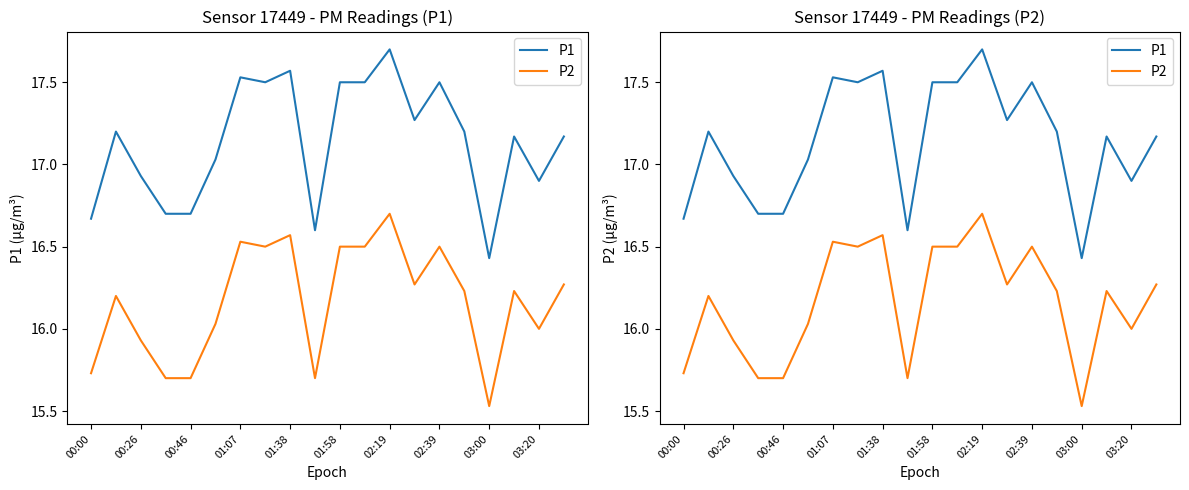

True or false: P2 has a value of 16.5 at 02:39.

True